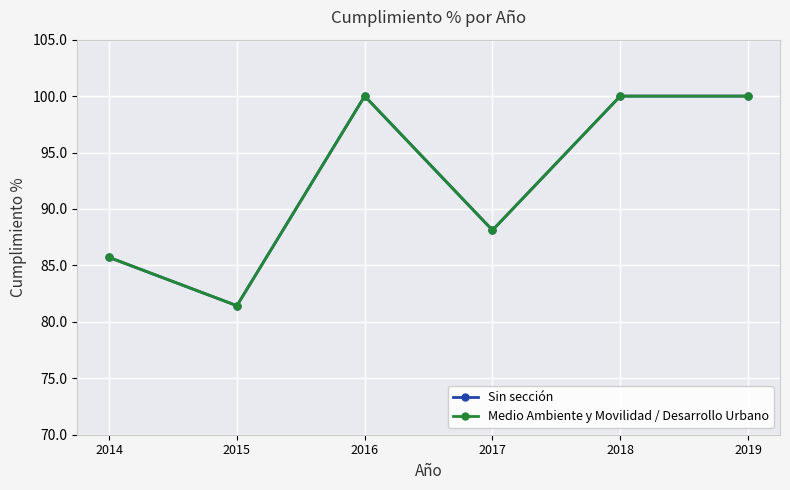

At how many categories does at least one series exceed 85?

5